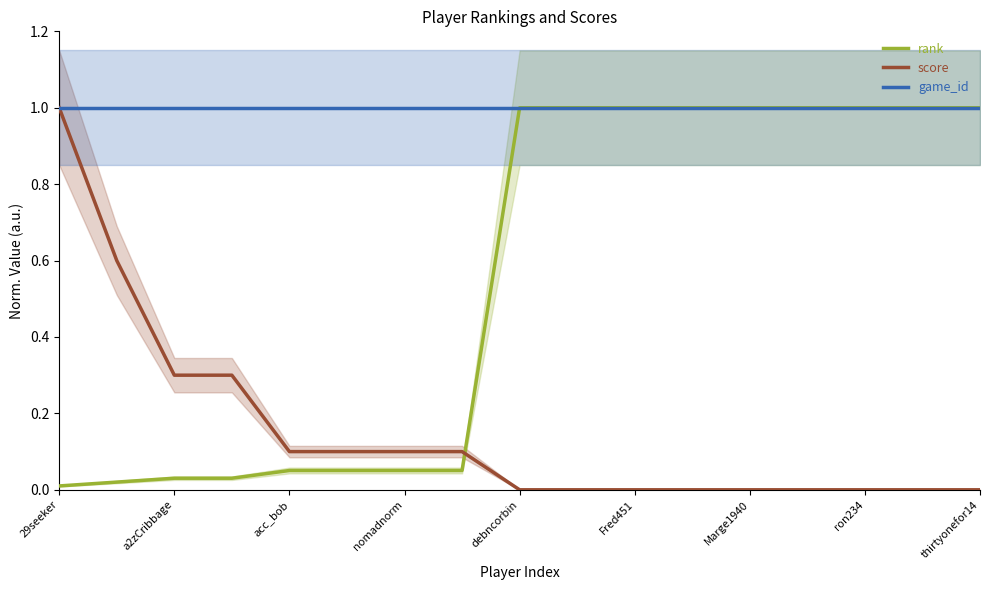

Which category has the highest value in the score series?

29seeker